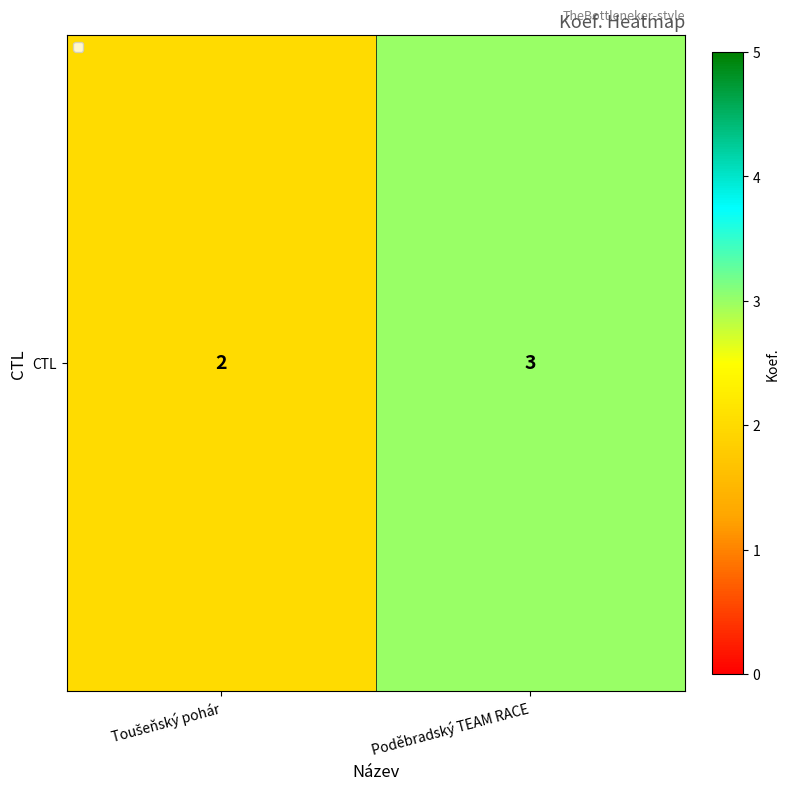

Reading left to right, transcribe all the data shown in this chart.

Toušeňský pohár=2	Poděbradský TEAM RACE=3